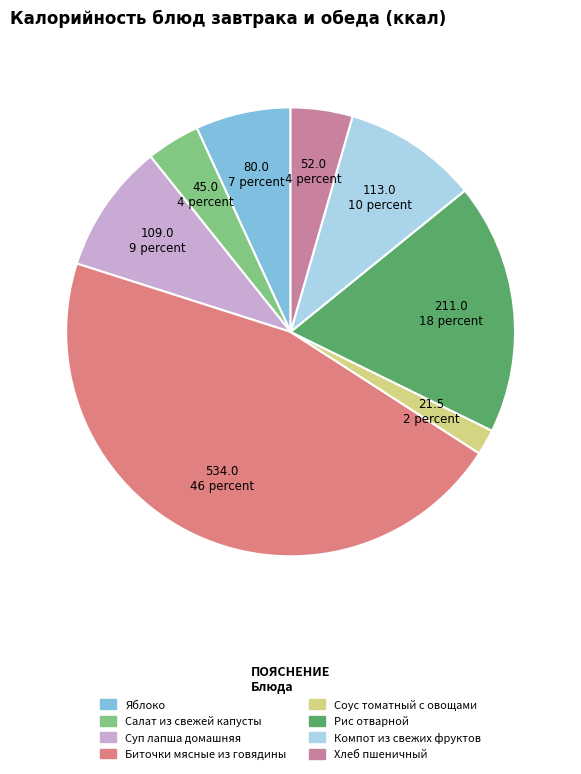

Which category has the smallest portion of the pie?

Соус томатный с овощами